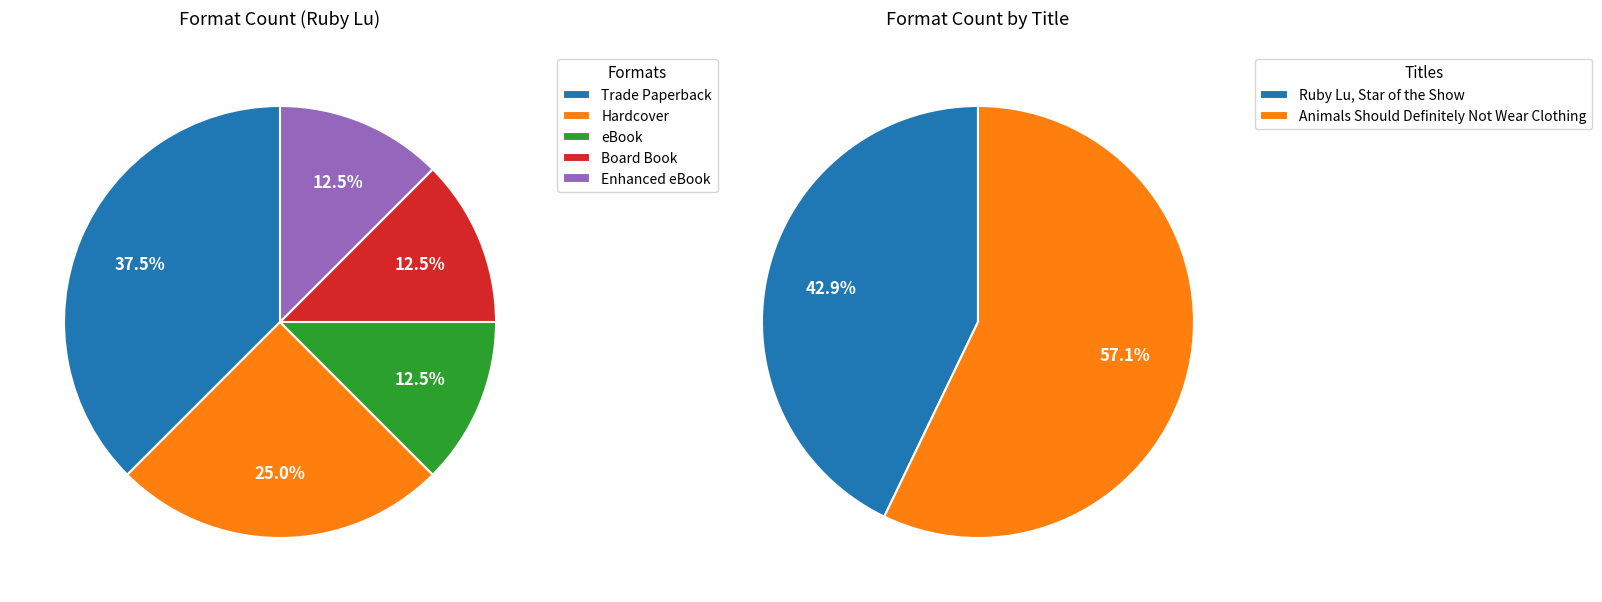

Do eBook and Trade Paperback together represent more than half of the pie?

No